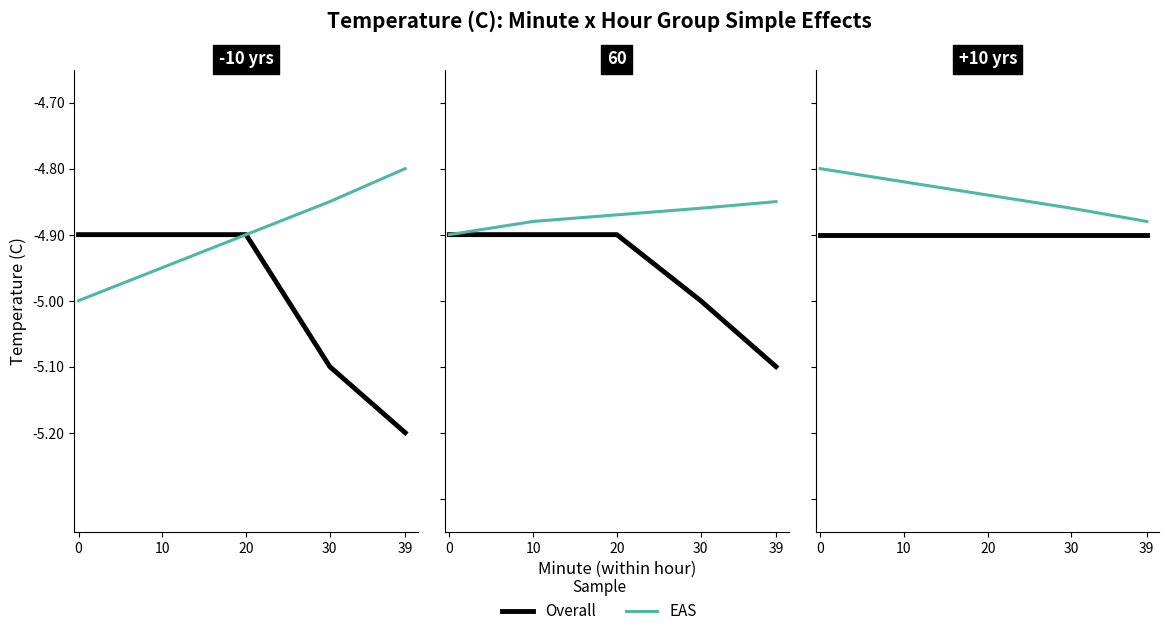

What is the highest value of the EAS series?

-4.8